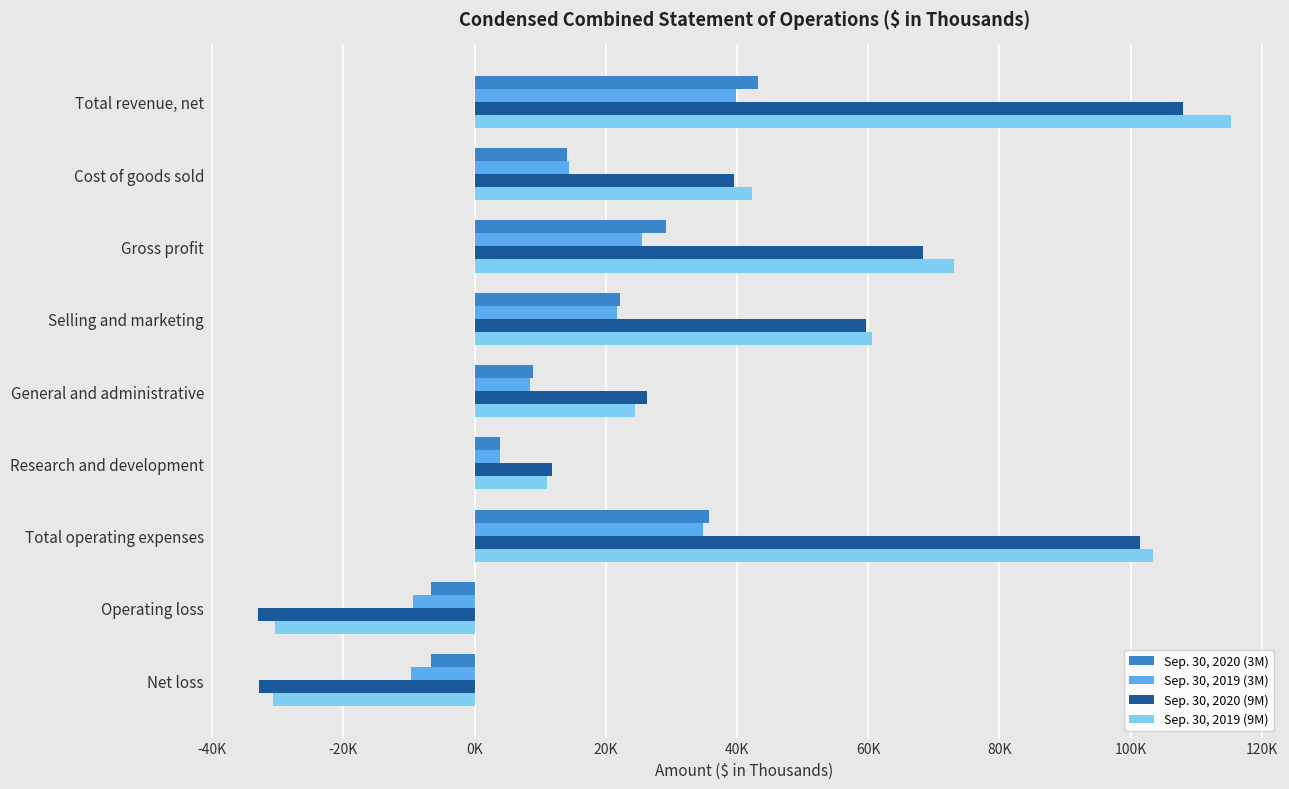

At which category is the sum across all series the highest?

Total revenue, net